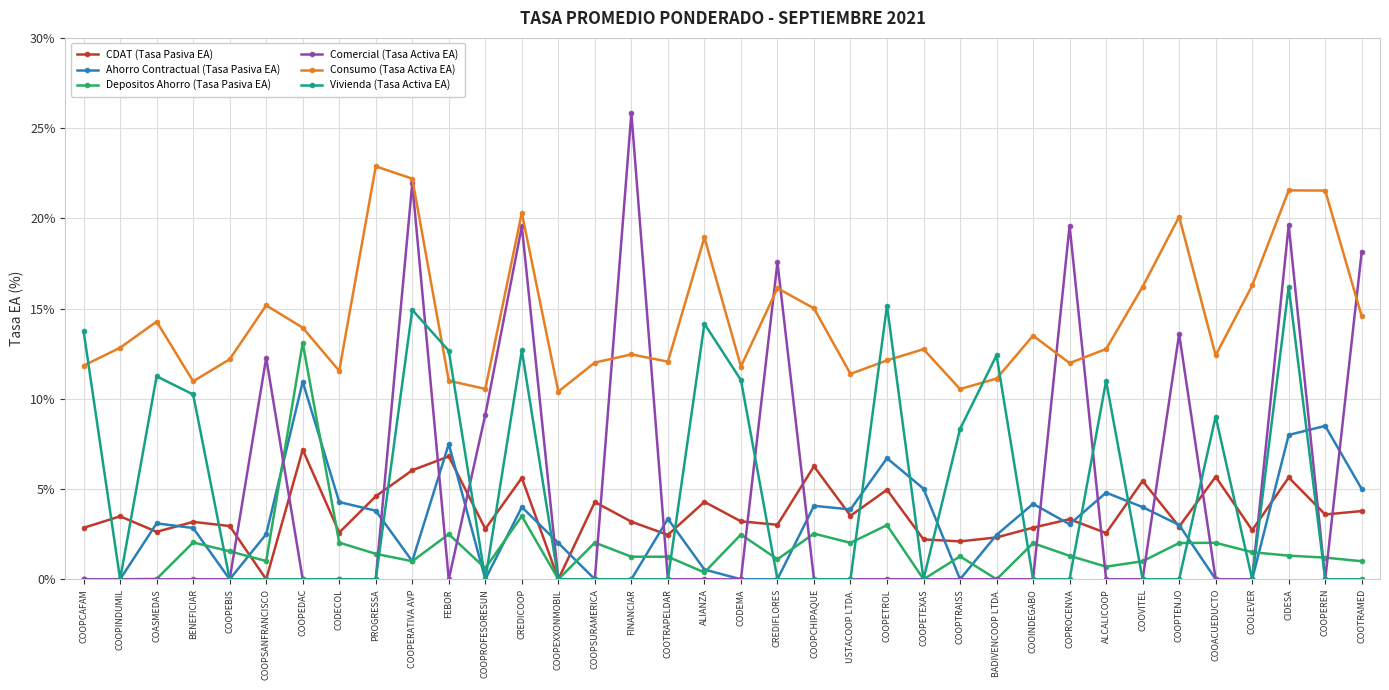

What position from the left is BADIVENCOOP LTDA.?

26